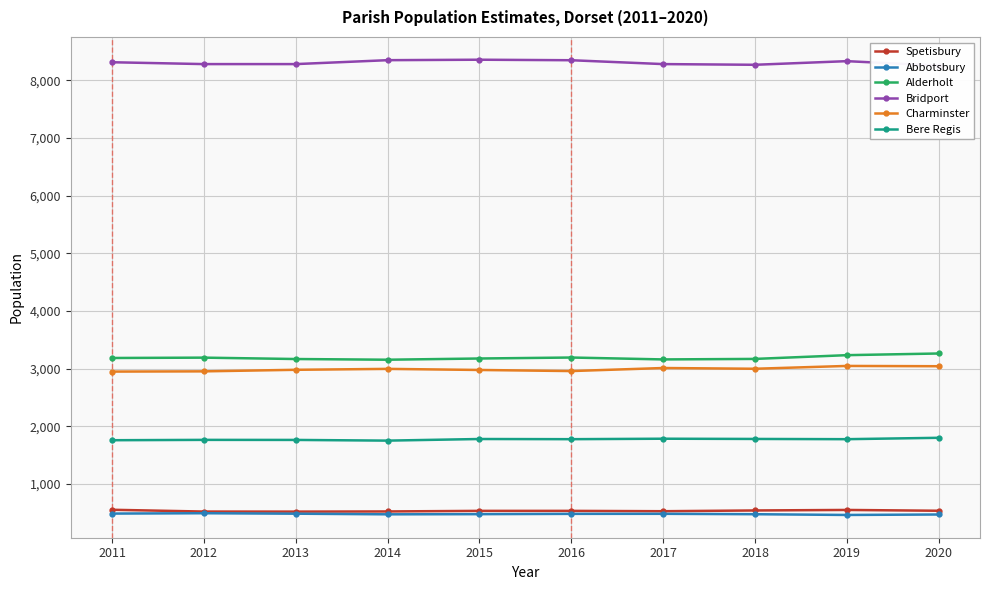

Rank the series at 2012 from highest to lowest value.

Bridport, Alderholt, Charminster, Bere Regis, Spetisbury, Abbotsbury